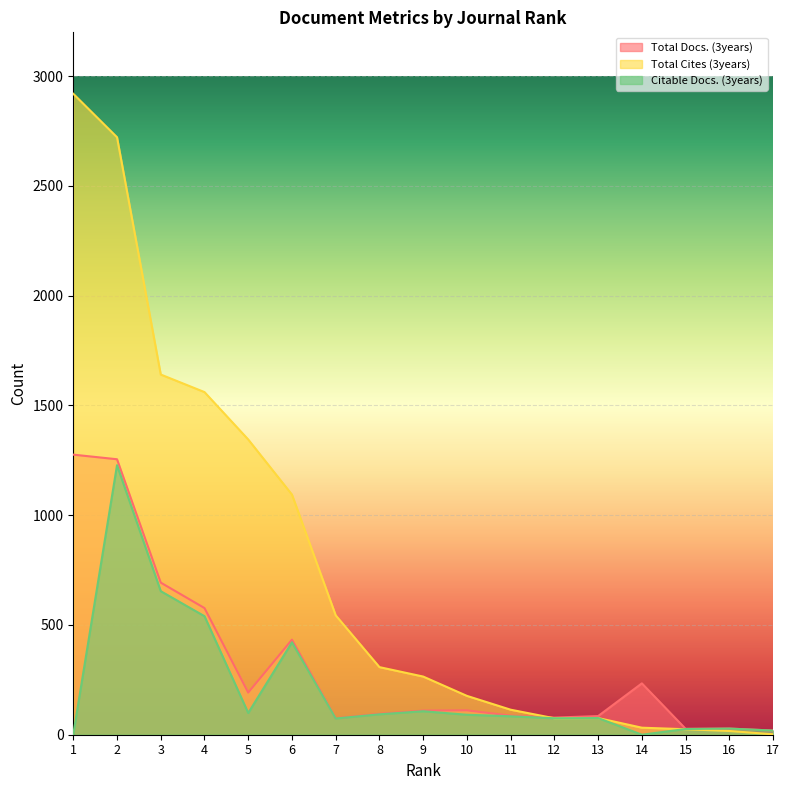

How many distinct data groups are displayed?

3